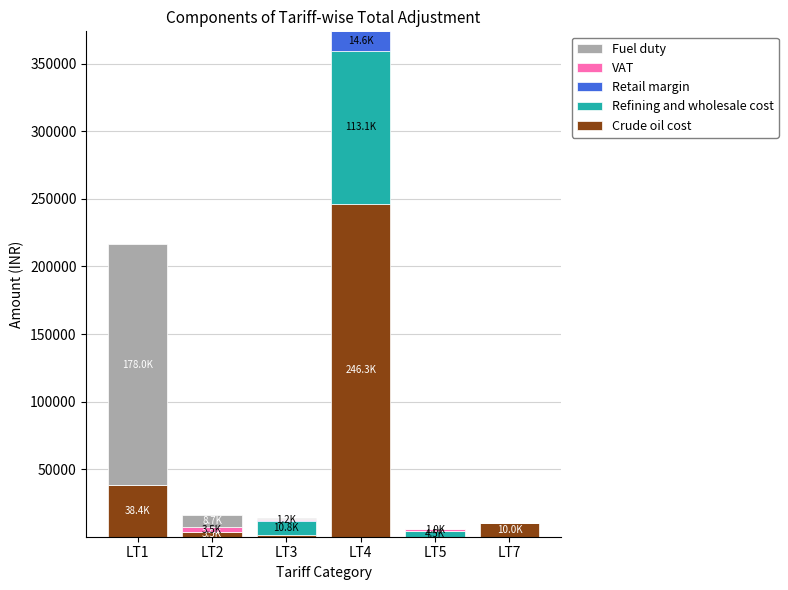

What is the sum of all Crude oil cost values?

299294.5